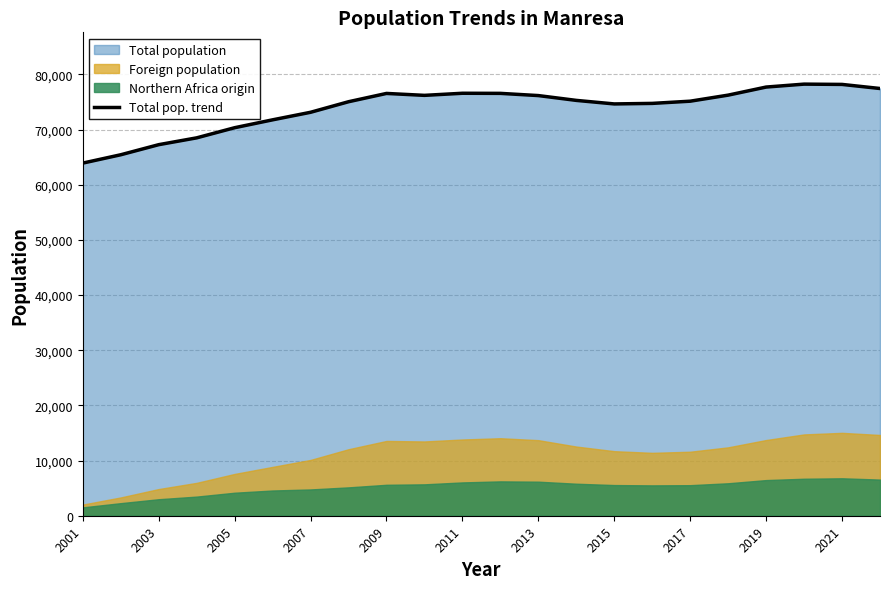

Is it true that Total pop. trend equals 121801 at 2015?

False